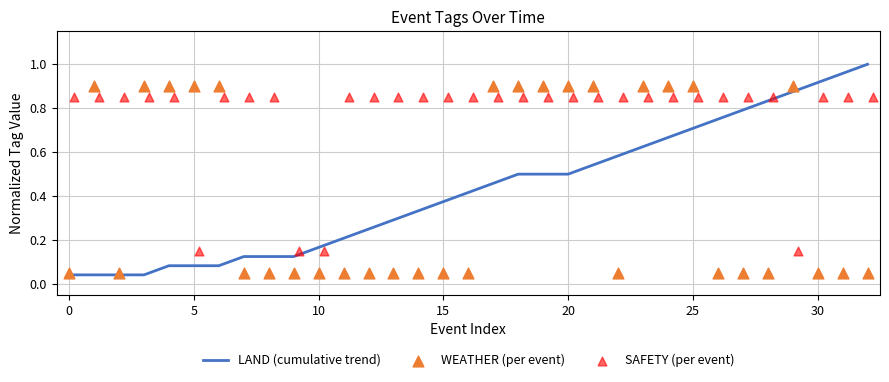

Which series has the largest total across all categories?

SAFETY (per event)